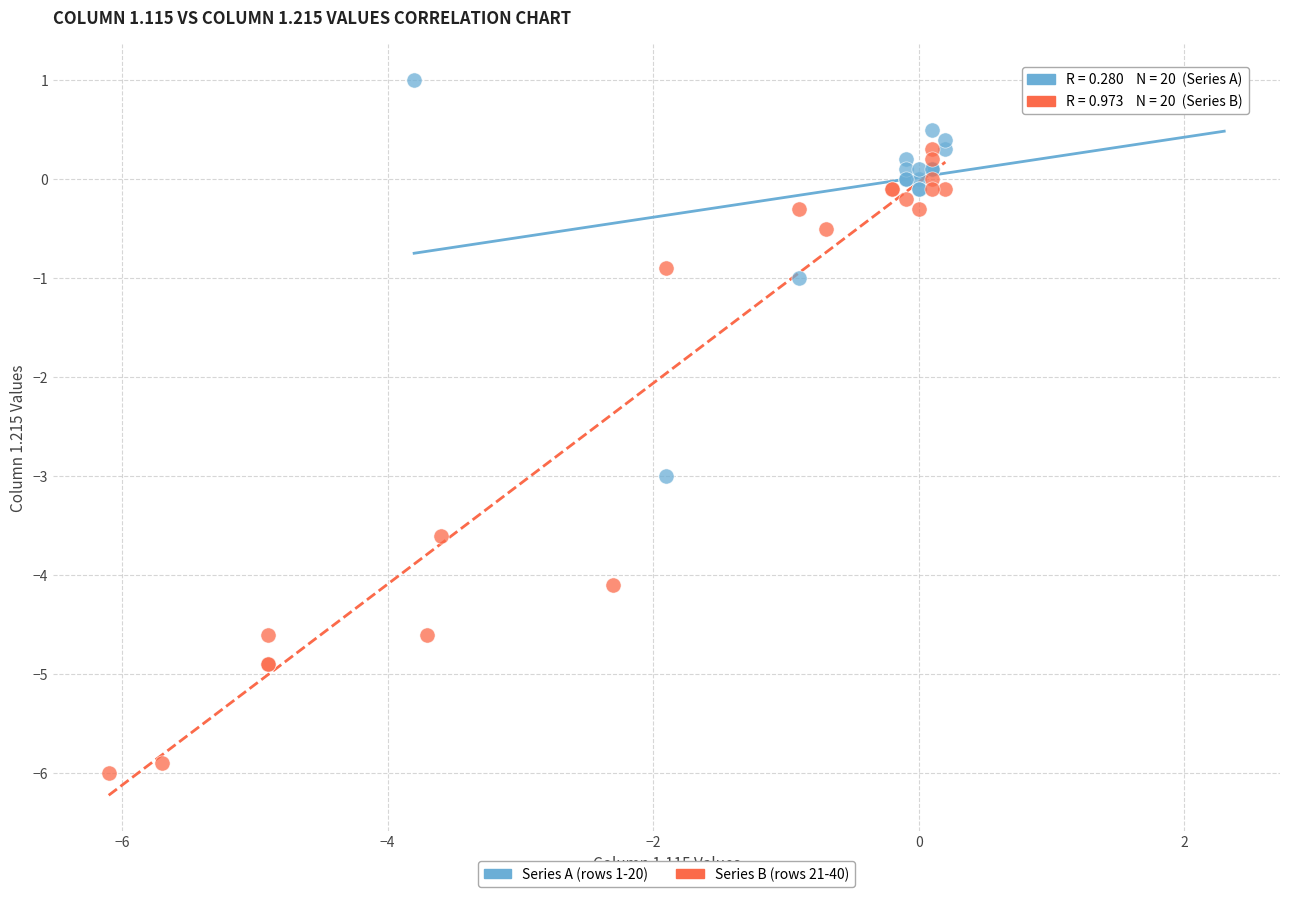

Which series contains the highest Y value?

Series A (rows 1-20)